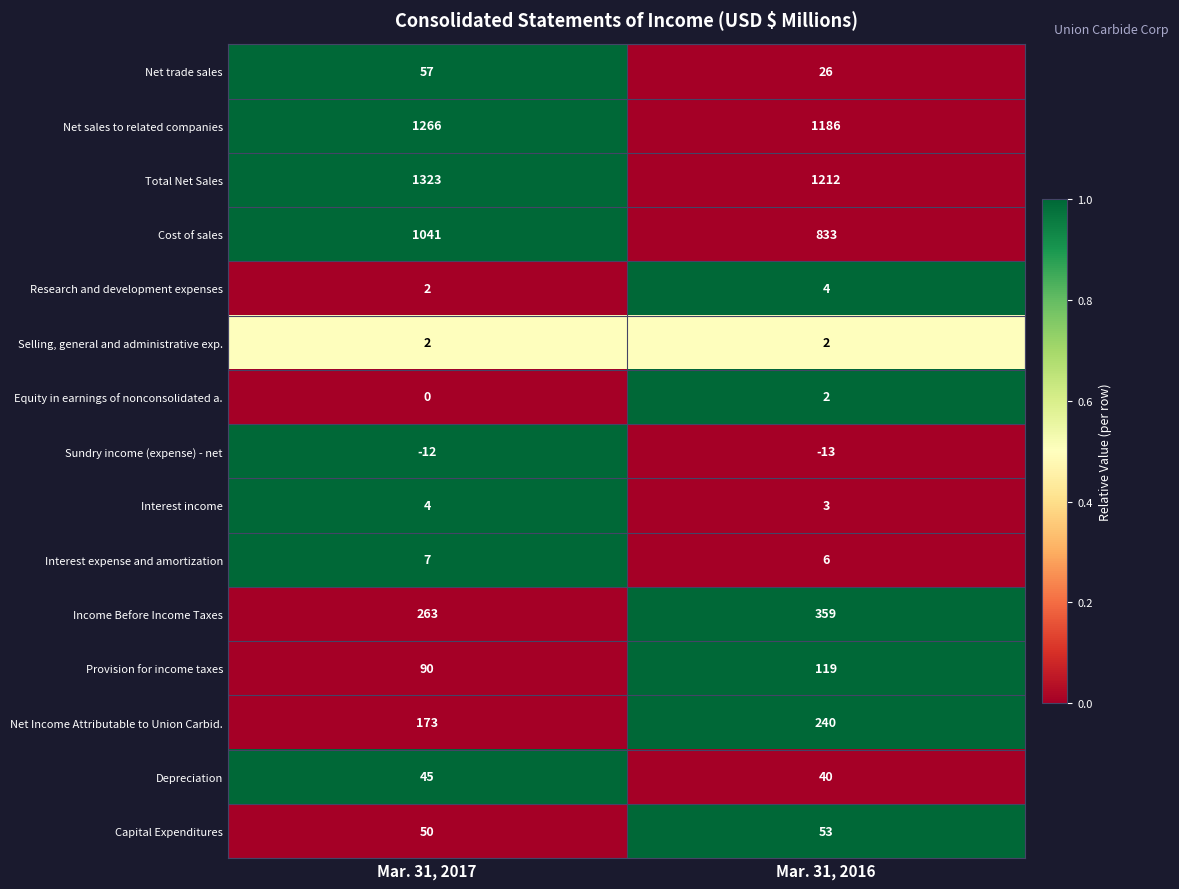

Is the value of Cost of sales at Mar. 31, 2017 greater than the value of Selling, general and administrative exp. at Mar. 31, 2017?

Yes